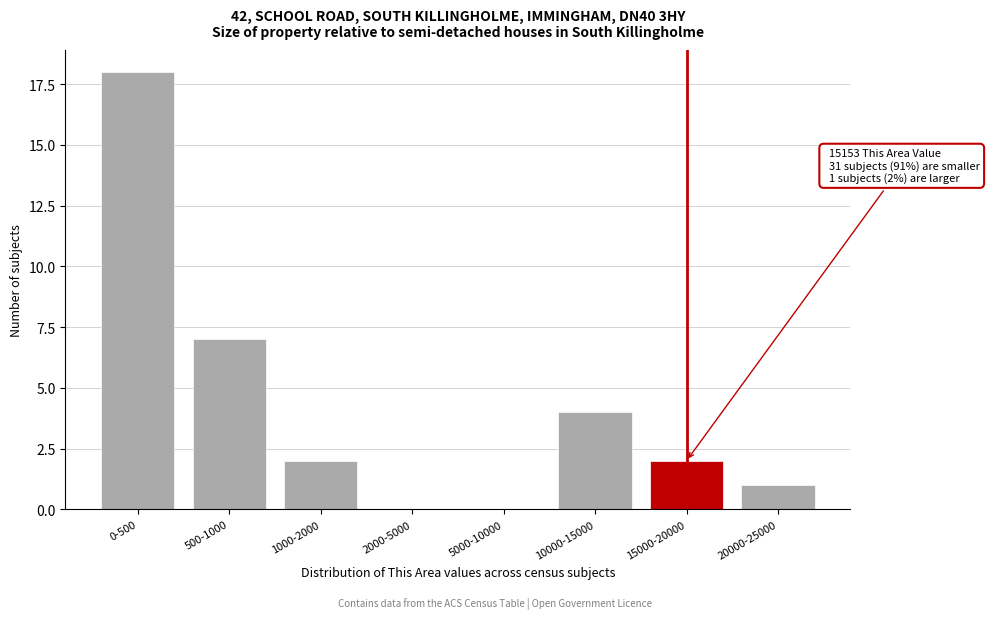

Reading left to right, what are all the values shown in this chart?

0-500=18	500-1000=7	1000-2000=2	2000-5000=0	5000-10000=0	10000-15000=4	15000-20000=2	20000-25000=1